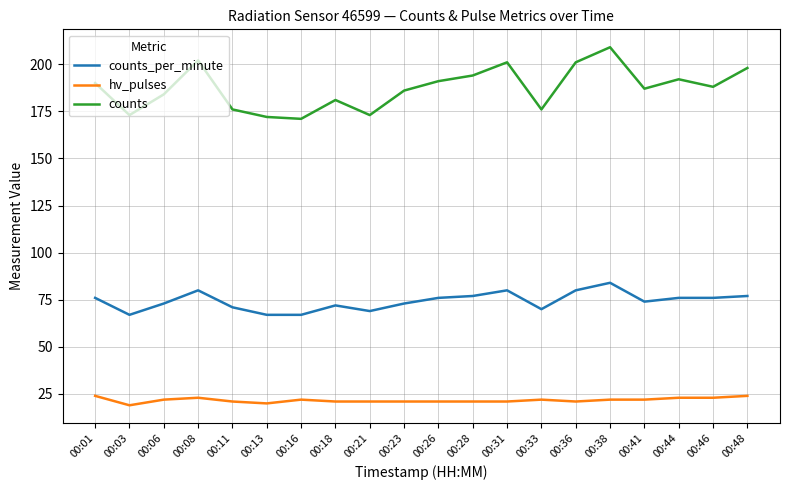

At which category does hv_pulses reach its first local valley?

00:03